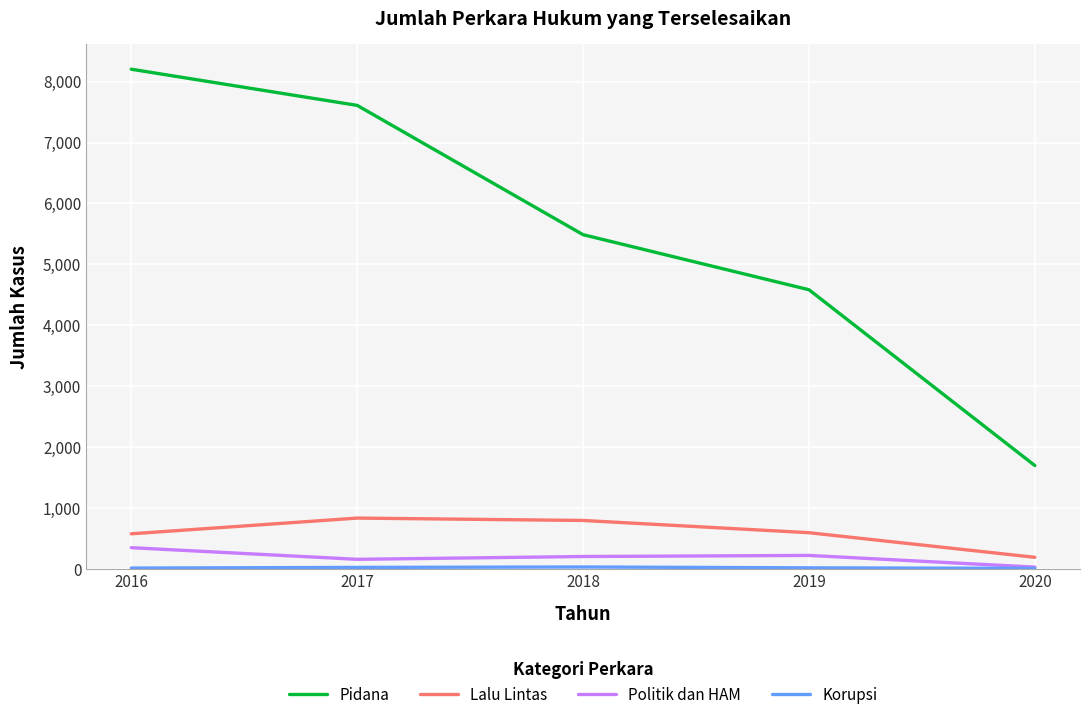

Rank the categories by Pidana value from lowest to highest.

2020, 2019, 2018, 2017, 2016